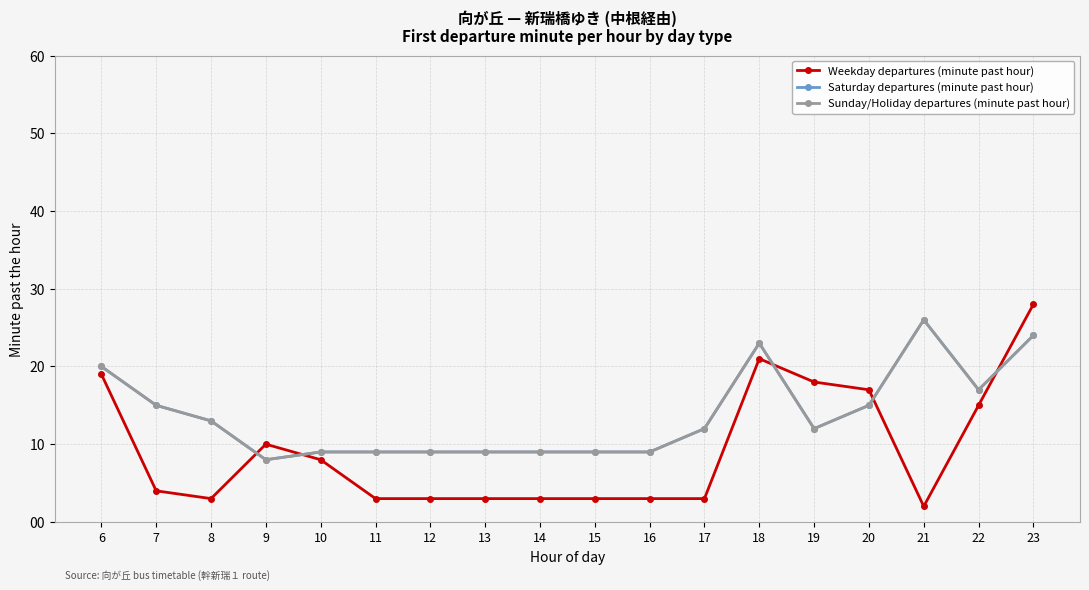

Is the value of Weekday departures (minute past hour) at 22 greater than the value of Sunday/Holiday departures (minute past hour) at 6?

No